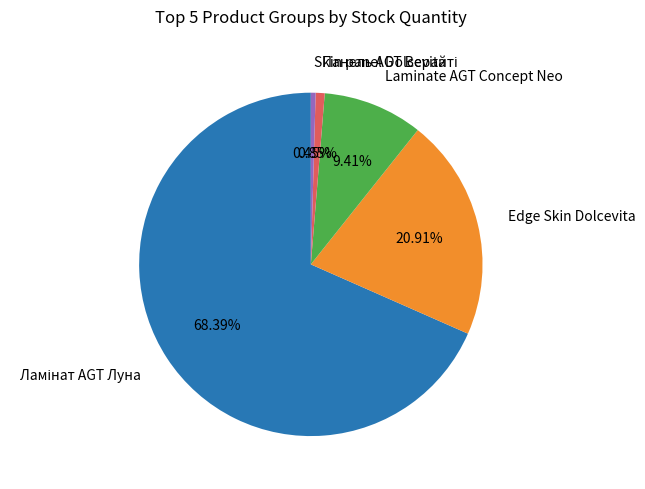

Does any single category account for the majority?

Yes